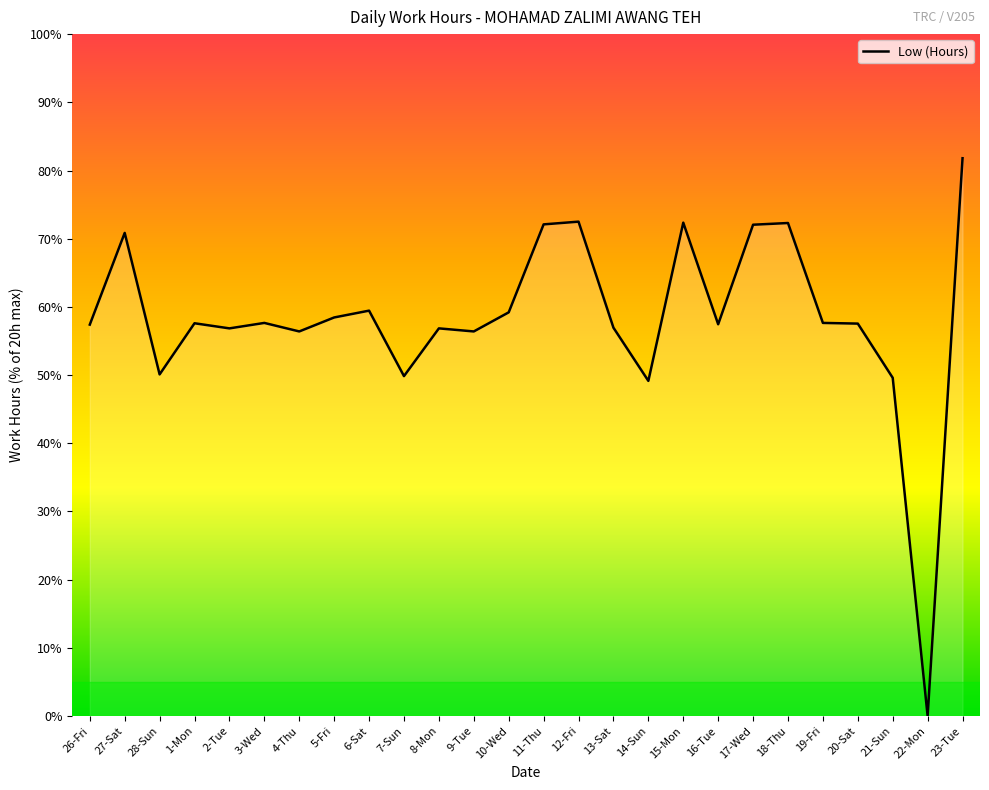

What position from the right is 14-Sun?

10